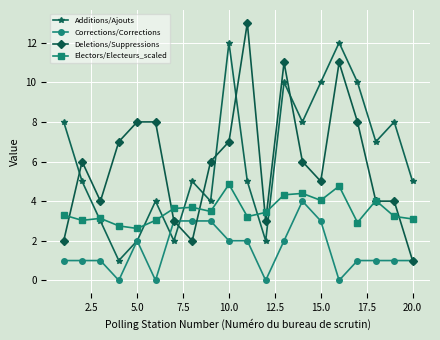

Which series has the largest range (max minus min)?

Deletions/Suppressions